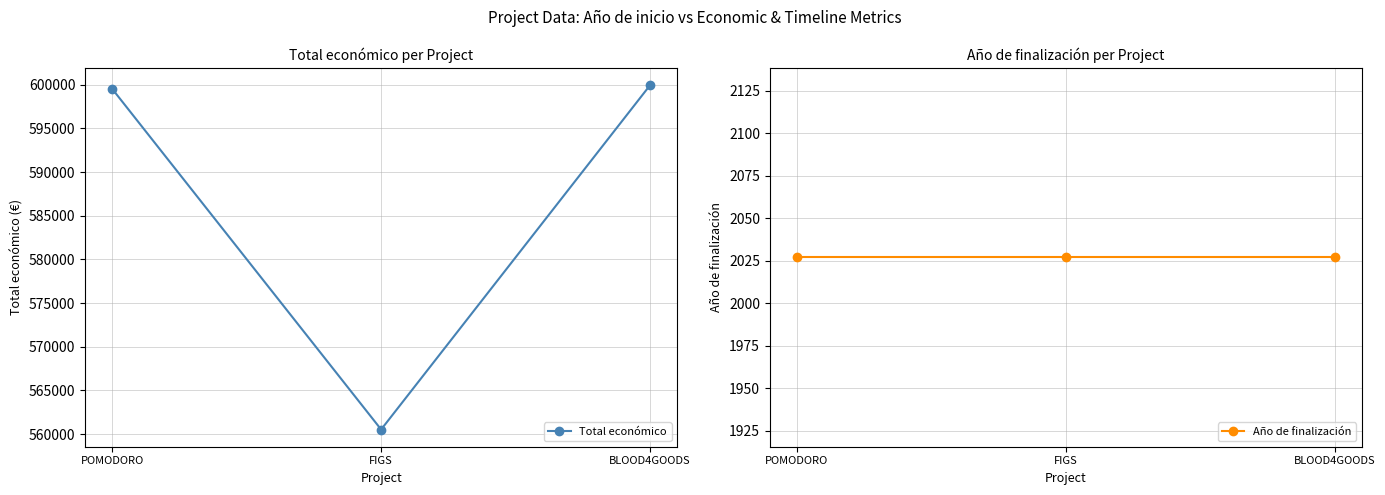

Is it true that Total económico equals 357675 at POMODORO?

False